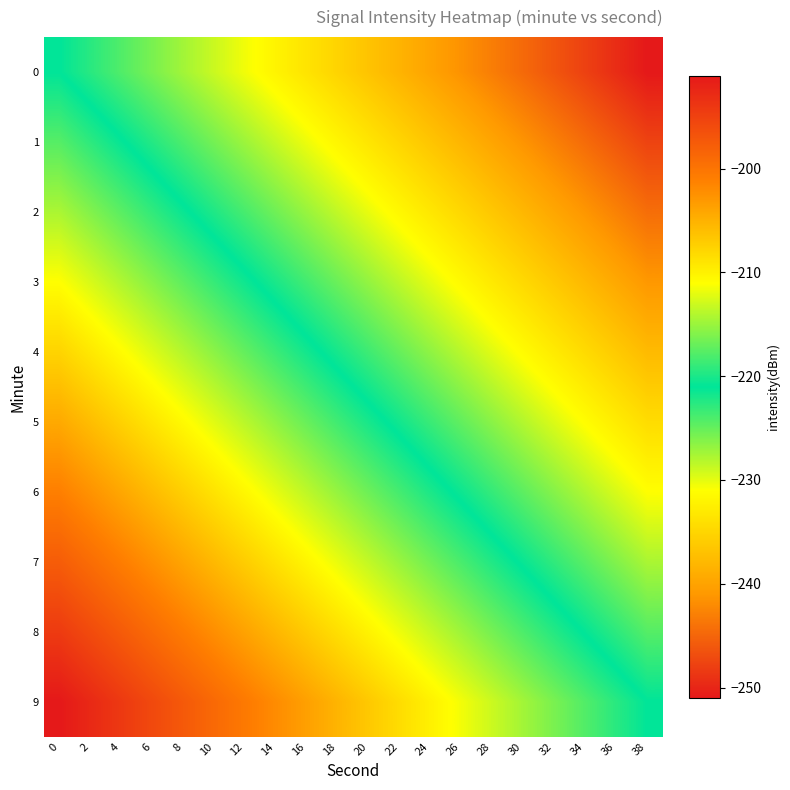

Rank the series by their maximum value, from lowest to highest.

0, 1, 2, 3, 4, 5, 6, 7, 8, 9